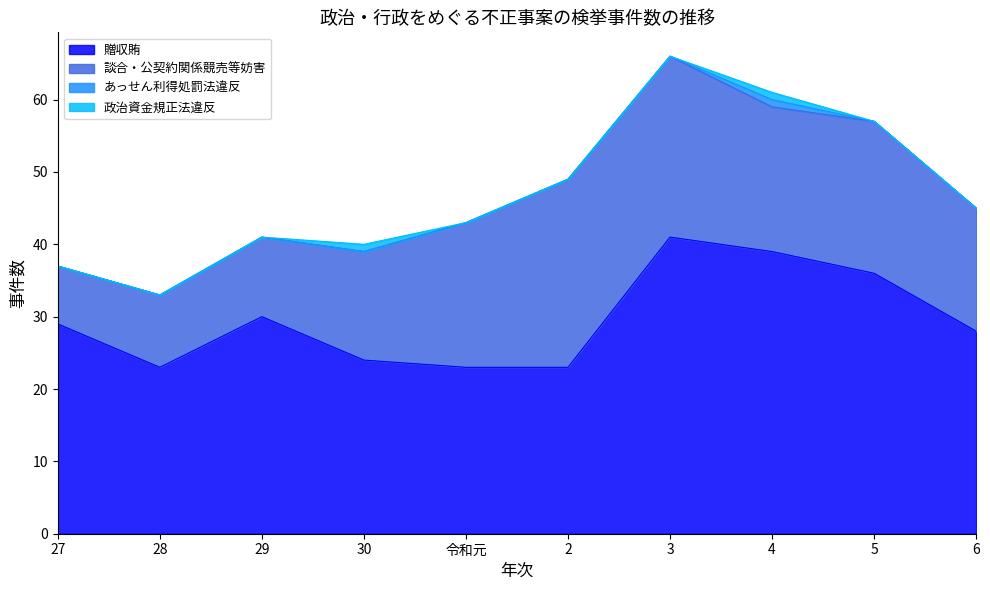

What is the total value across all series at 3?

66